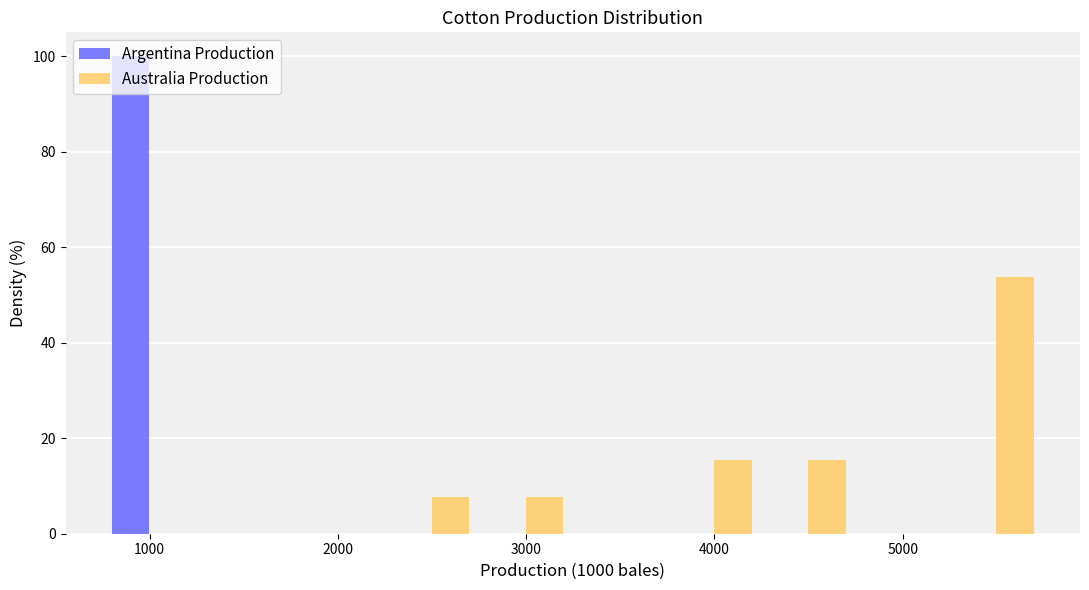

Reading left to right, list every range on the x-axis with the height of the bar of each series over it. Neither the bar edges nor the heights are printed on the chart, so give them approximately, as read against the axes.

800 to 1200: Argentina Production=100	Australia Production=0
1200 to 1700: Argentina Production=0	Australia Production=0
1700 to 2200: Argentina Production=0	Australia Production=0
2200 to 2700: Argentina Production=0	Australia Production=8
2700 to 3200: Argentina Production=0	Australia Production=8
3200 to 3700: Argentina Production=0	Australia Production=0
3700 to 4200: Argentina Production=0	Australia Production=16
4200 to 4700: Argentina Production=0	Australia Production=16
4700 to 5200: Argentina Production=0	Australia Production=0
5200 to 5700: Argentina Production=0	Australia Production=54